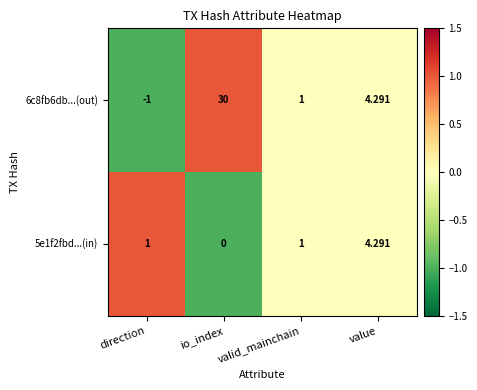

Which category has the highest value across all series?

io_index